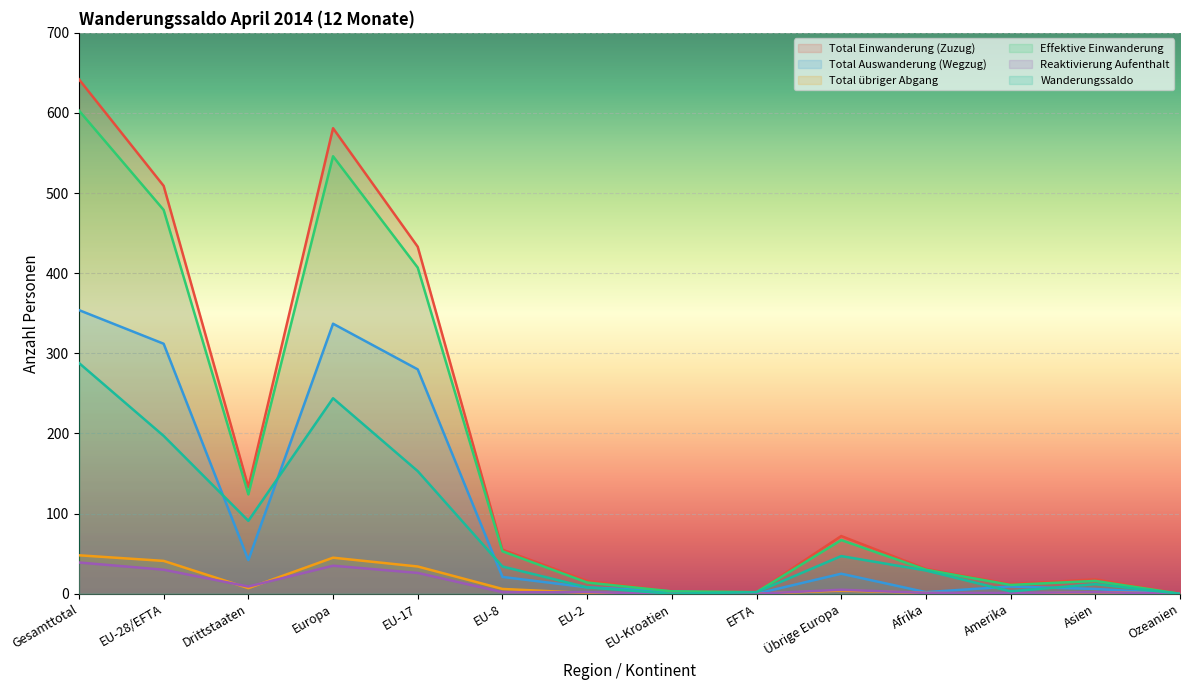

Where is Total übriger Abgang nearest to the value 24?

EU-17